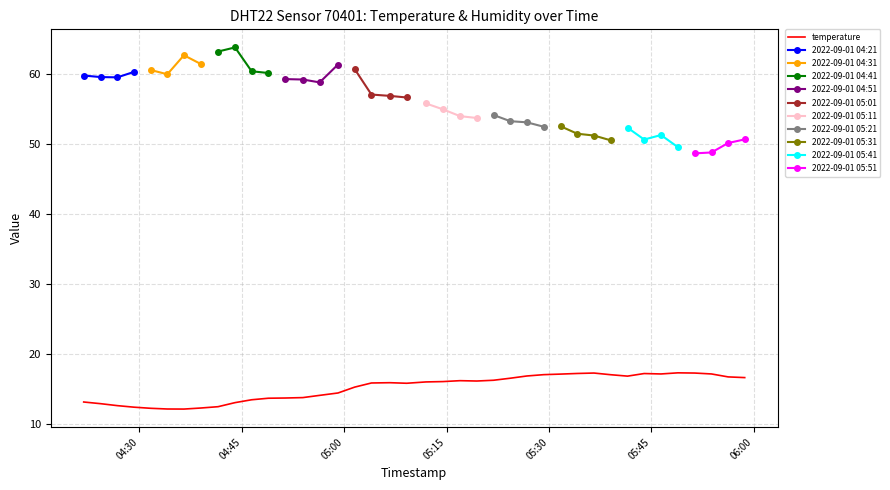

Is this an area chart (filled region under the line)?

No